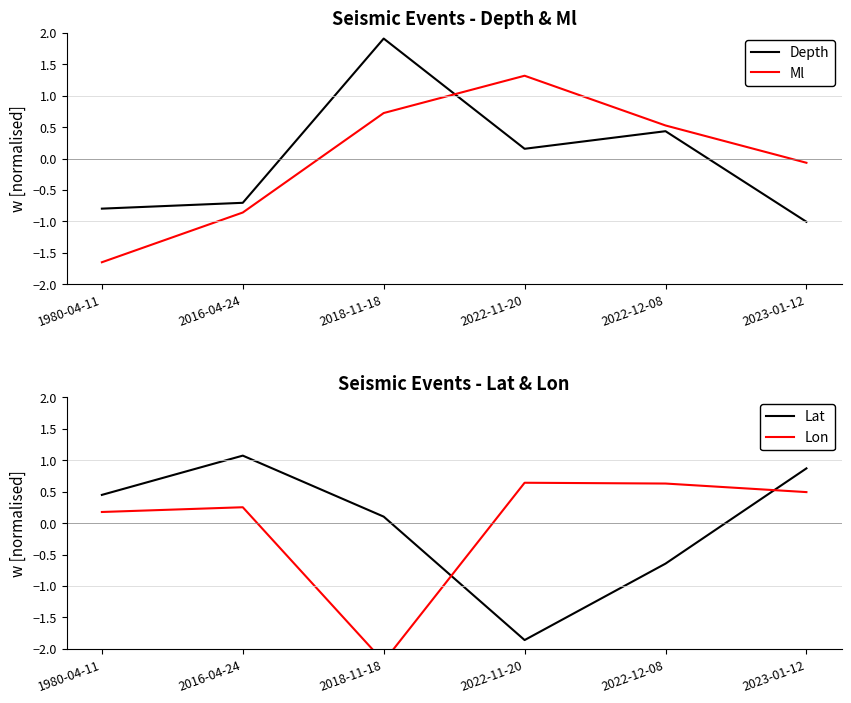

Rank the categories by Depth value from highest to lowest.

2018-11-18, 2022-12-08, 2022-11-20, 2016-04-24, 1980-04-11, 2023-01-12